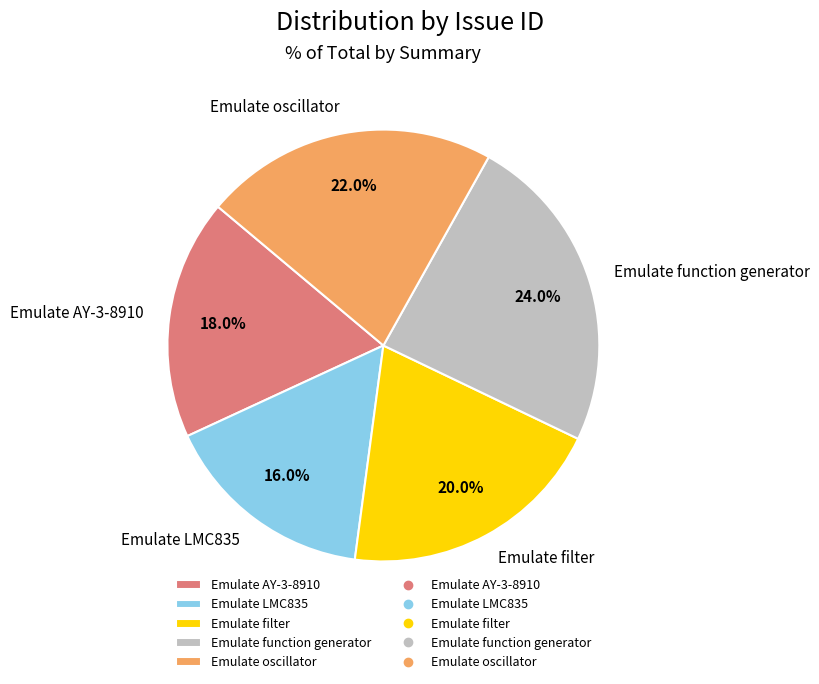

Which category has the biggest portion of the pie?

Emulate function generator